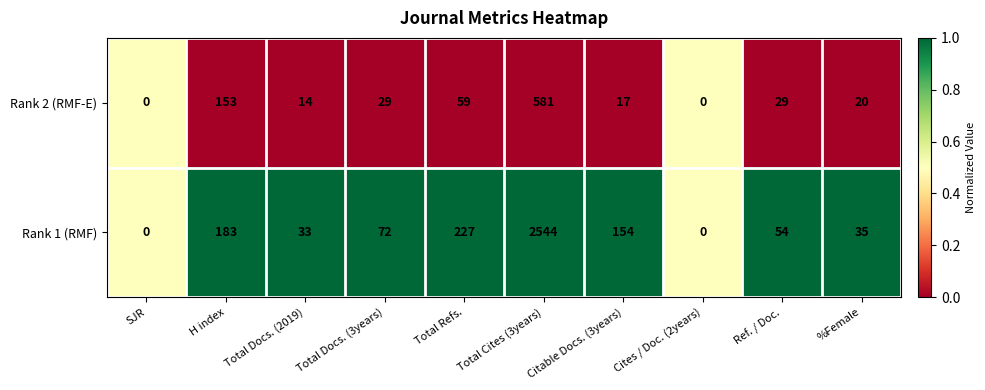

At which category is the sum across all series the highest?

Total Cites (3years)